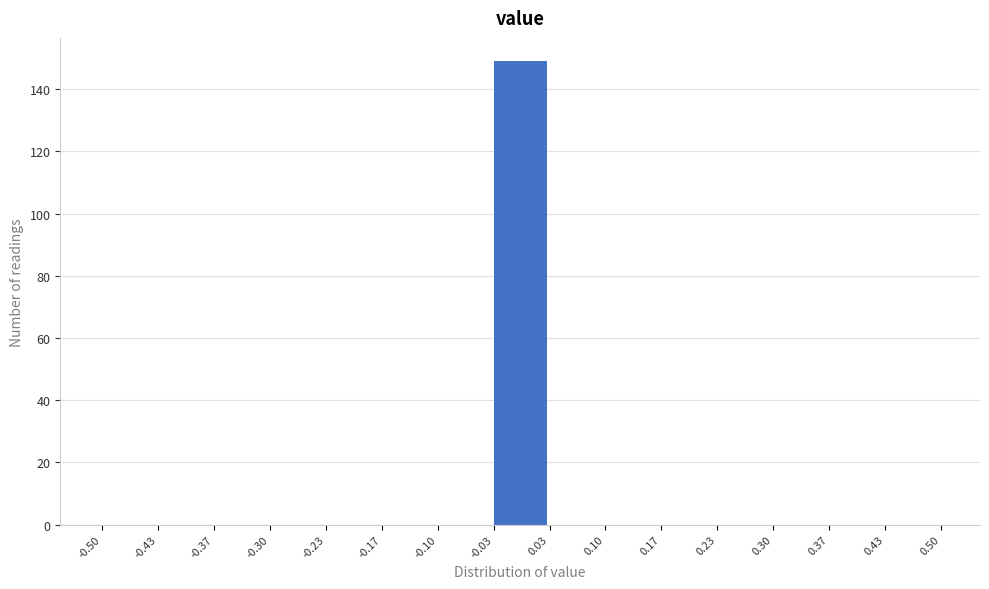

Reading left to right, list every bar in this chart as the range it spans on the x-axis followed by its height. The values are not printed on the chart, so give them approximately, as read against the axis.

-0.50 to -0.43: 0
-0.43 to -0.37: 0
-0.37 to -0.30: 0
-0.30 to -0.23: 0
-0.23 to -0.17: 0
-0.17 to -0.10: 0
-0.10 to -0.03: 0
-0.03 to 0.03: 150
0.03 to 0.10: 0
0.10 to 0.17: 0
0.17 to 0.23: 0
0.23 to 0.30: 0
0.30 to 0.37: 0
0.37 to 0.43: 0
0.43 to 0.50: 0